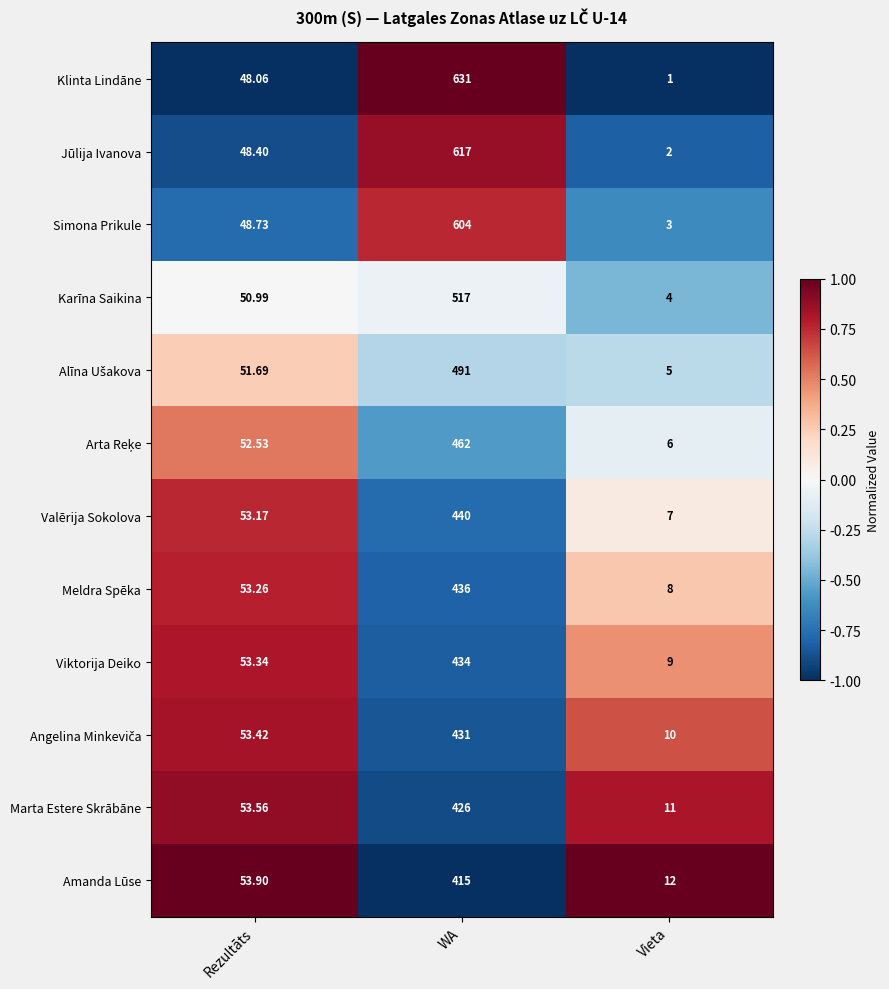

What is the maximum value shown in the chart?

631.0